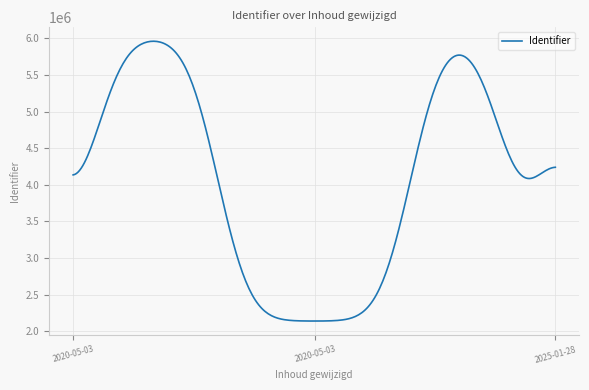

What is the maximum value shown in the chart?

5959729.1